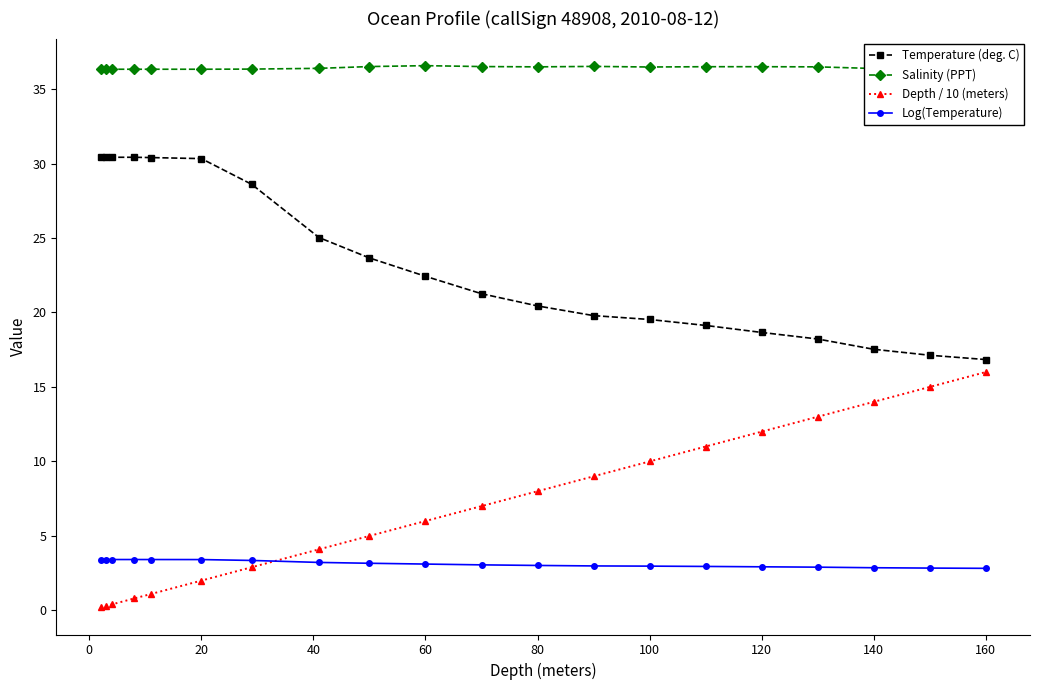

Is the value of Depth / 10 (meters) at 140 greater than the value of Log(Temperature) at 80?

Yes